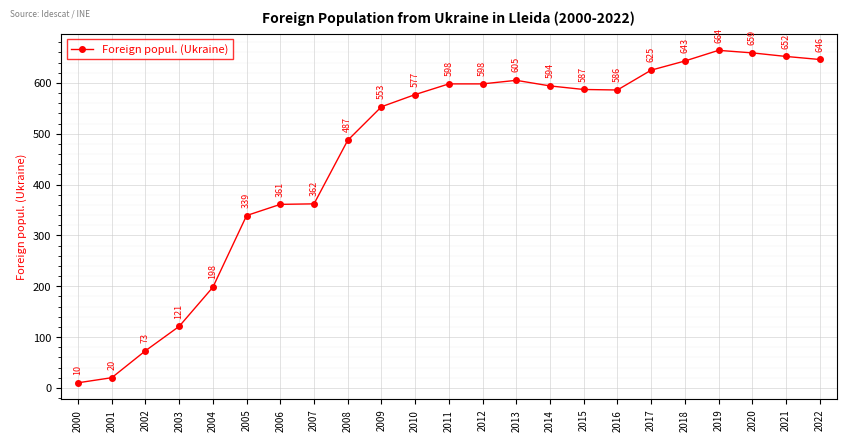

Reading left to right, list all the values displayed in this chart.

2000=10	2001=20	2002=73	2003=121	2004=198	2005=339	2006=361	2007=362	2008=487	2009=553	2010=577	2011=598	2012=598	2013=605	2014=594	2015=587	2016=586	2017=625	2018=643	2019=664	2020=659	2021=652	2022=646